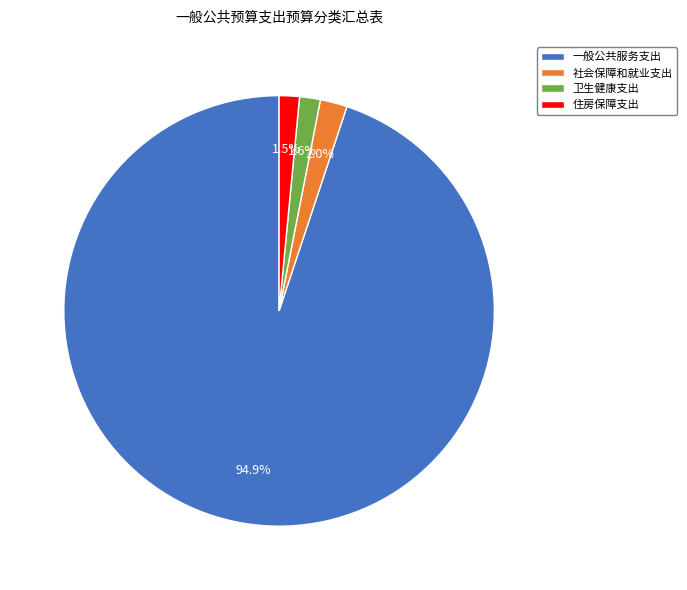

Count the number of slices in the pie.

4